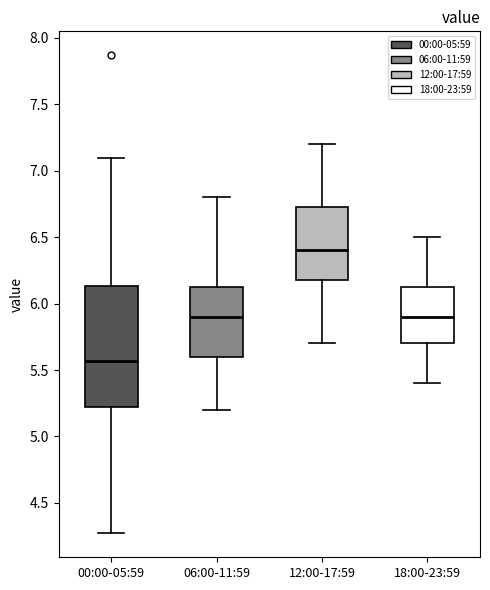

Where is the lower edge of the box for 00:00-05:59 on the y-axis? The values are not printed on the chart, so give them approximately, as read against the axis.

5.20